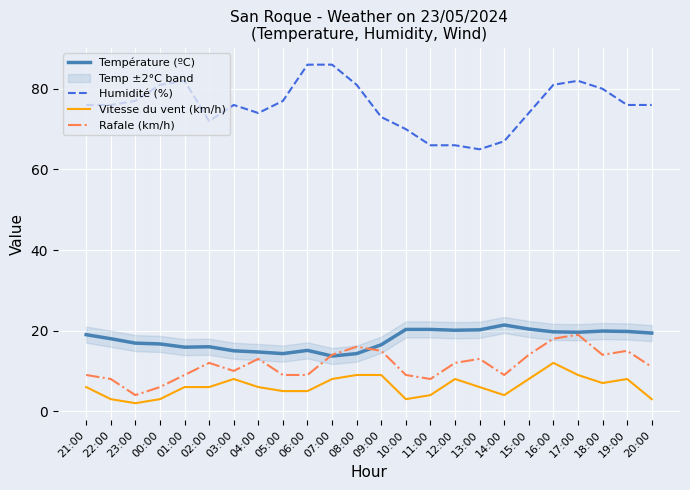

Is the value of Humidité (%) at 02:00 greater than the value of Température (ºC) at 11:00?

Yes